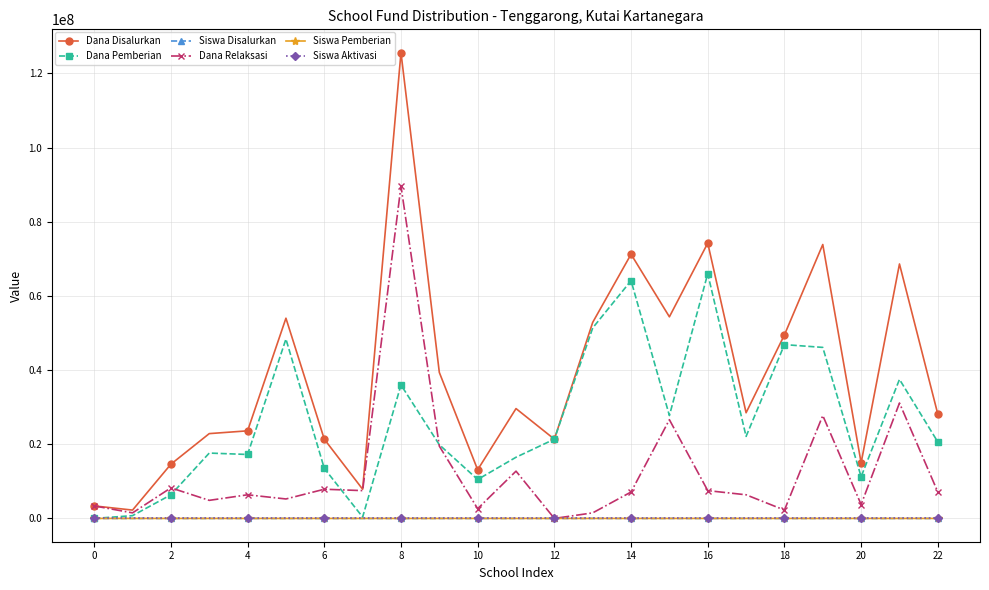

What is the greatest value displayed?

125625000